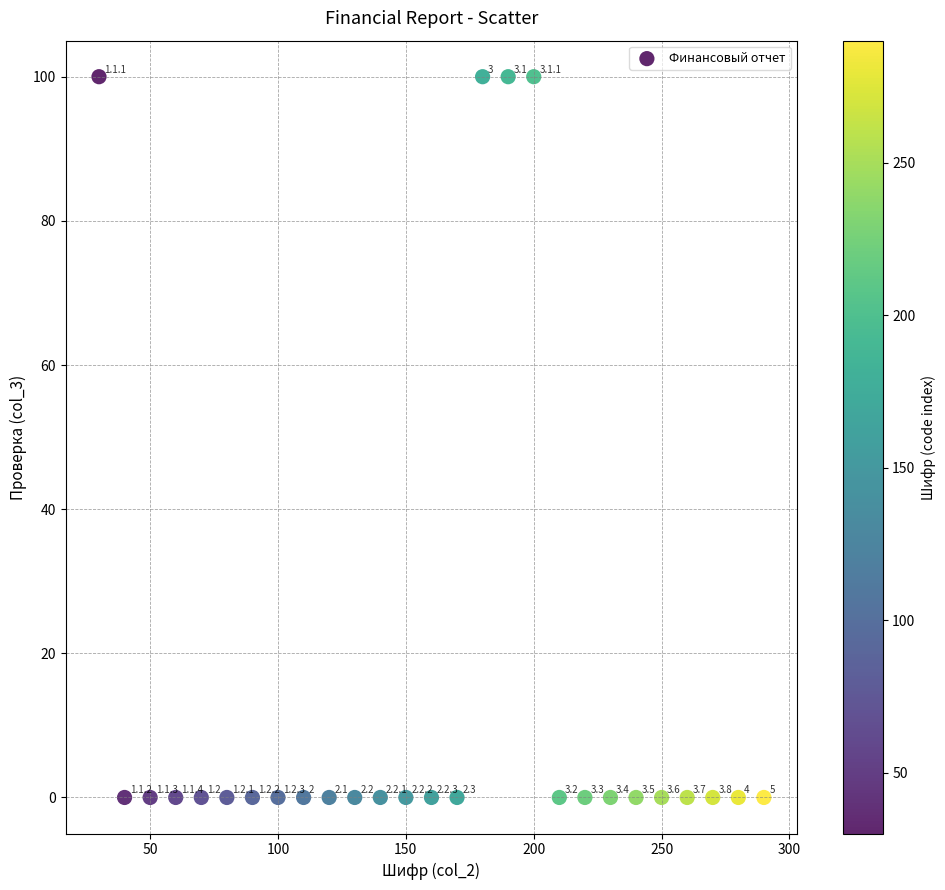

What is the range of Y values (max minus min)?

100